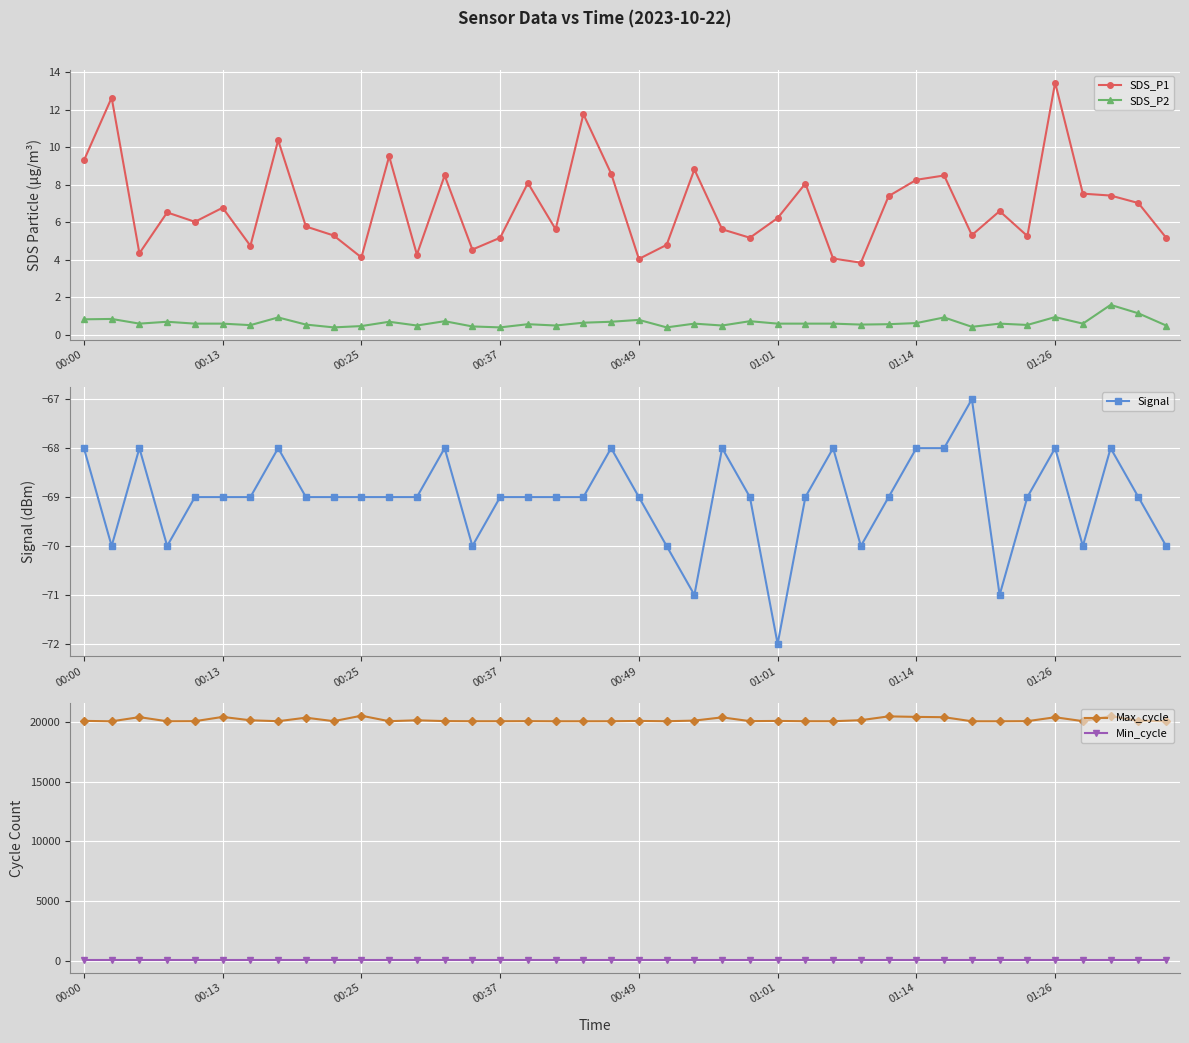

What is the minimum value for Min_cycle?

28